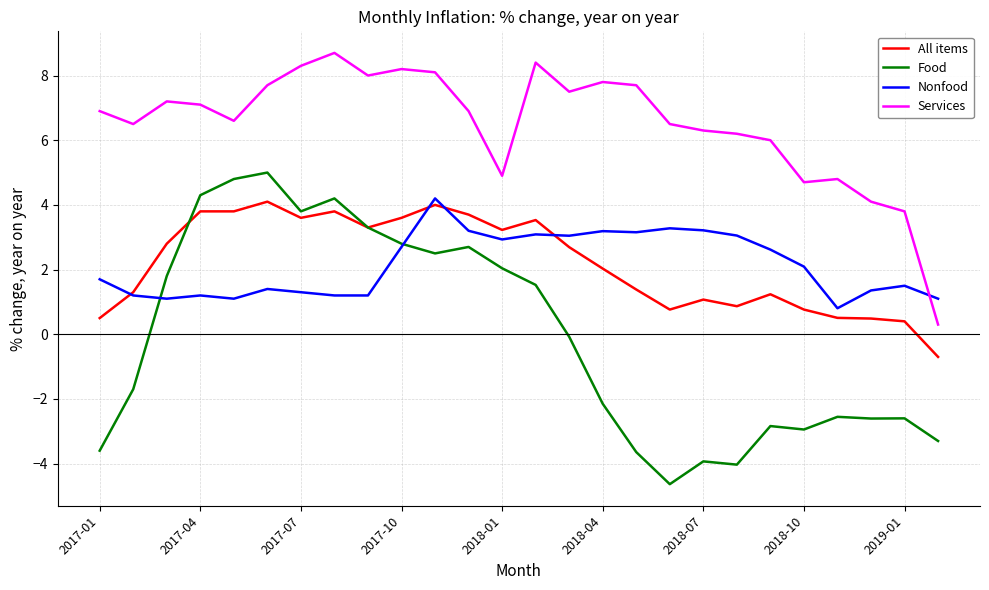

What is the maximum value for Services?

8.7